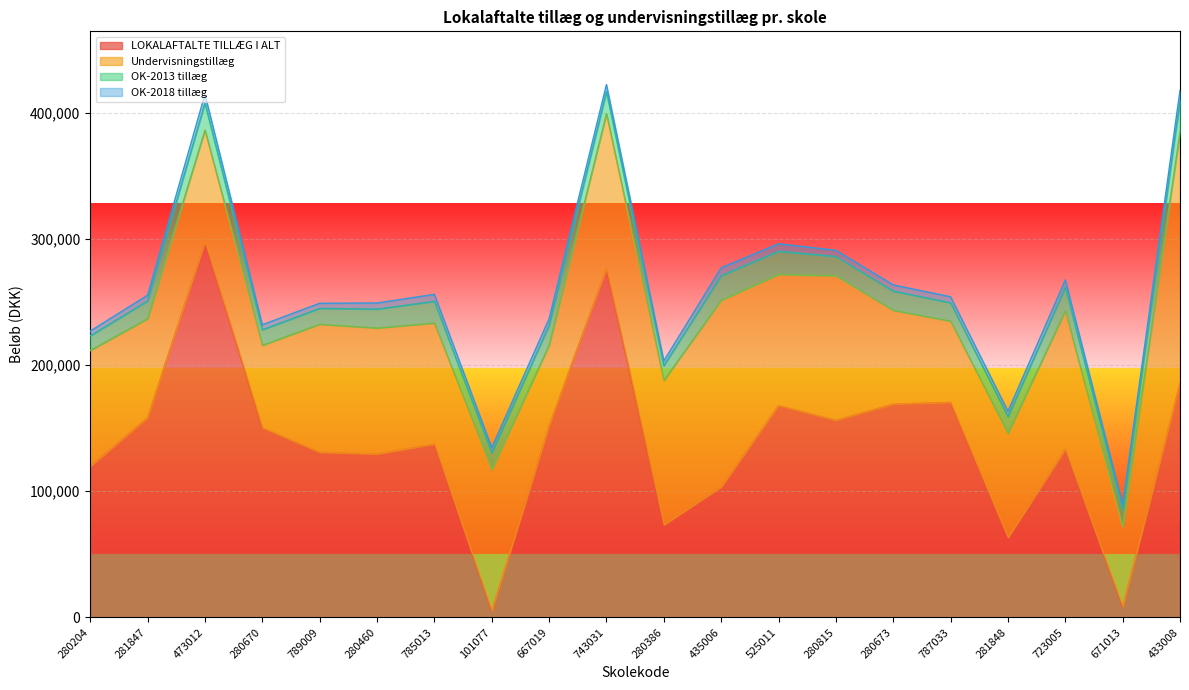

List the labels in order of OK-2013 tillæg value, largest first.

433008, 473012, 435006, 723005, 525011, 743031, 785013, 667019, 280815, 280673, 280460, 787033, 281847, 281848, 101077, 671013, 789009, 280670, 280386, 280204